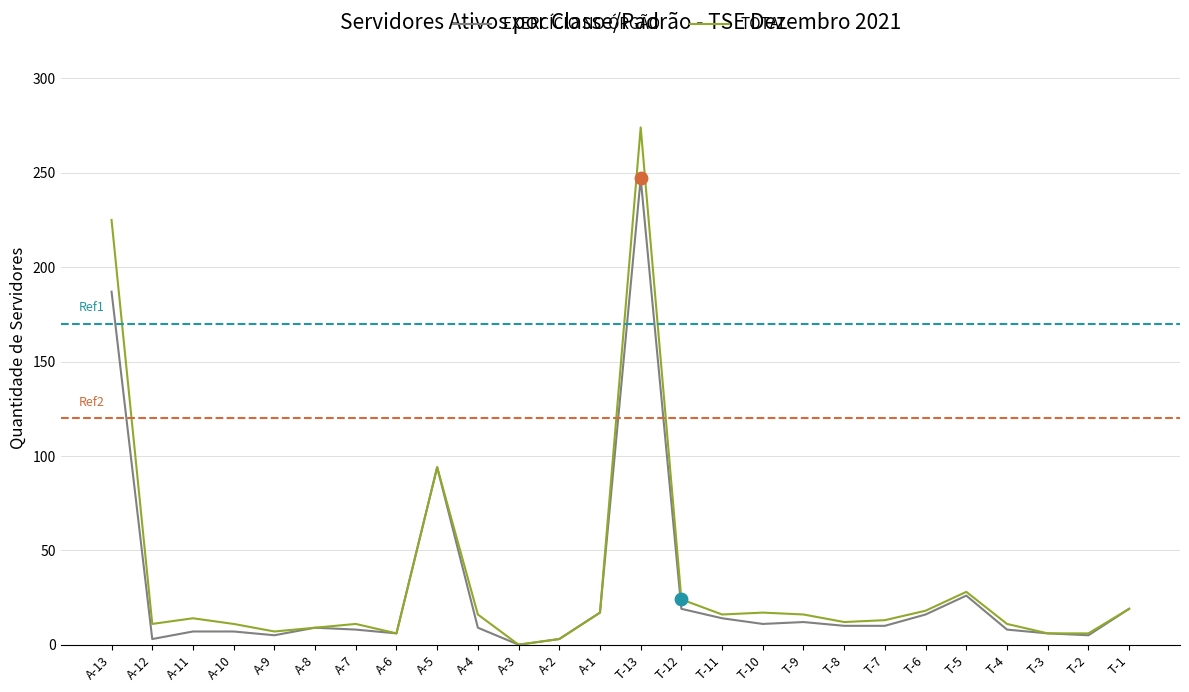

Which series has the widest spread of values?

TOTAL